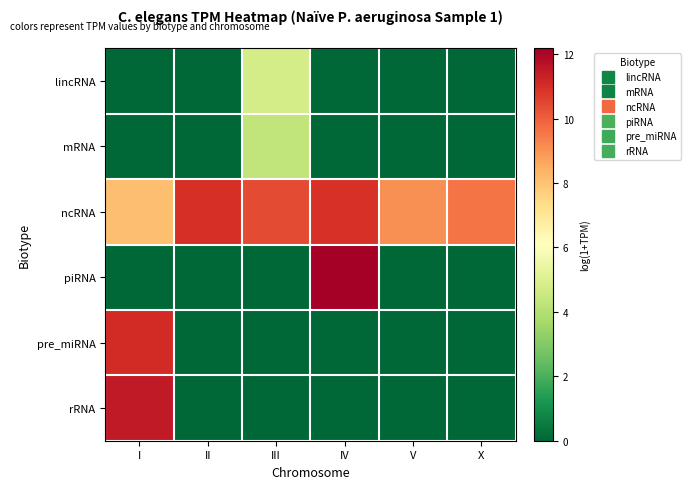

Which series has the widest spread of values?

piRNA